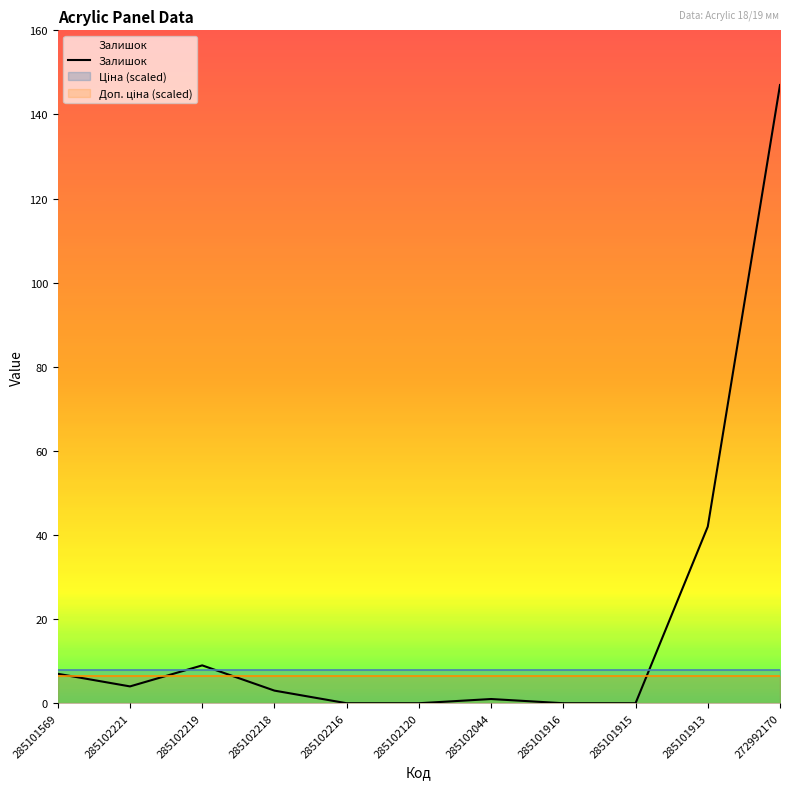

Where is the first local maximum?

285102219